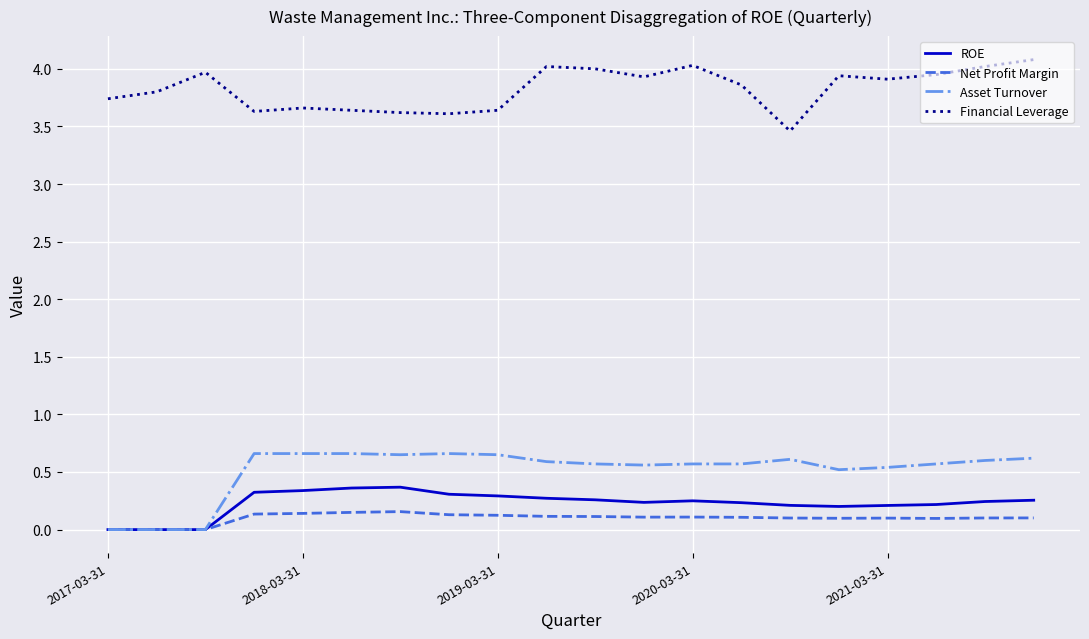

List the series in order of their peak value, highest first.

Financial Leverage, Asset Turnover, ROE, Net Profit Margin